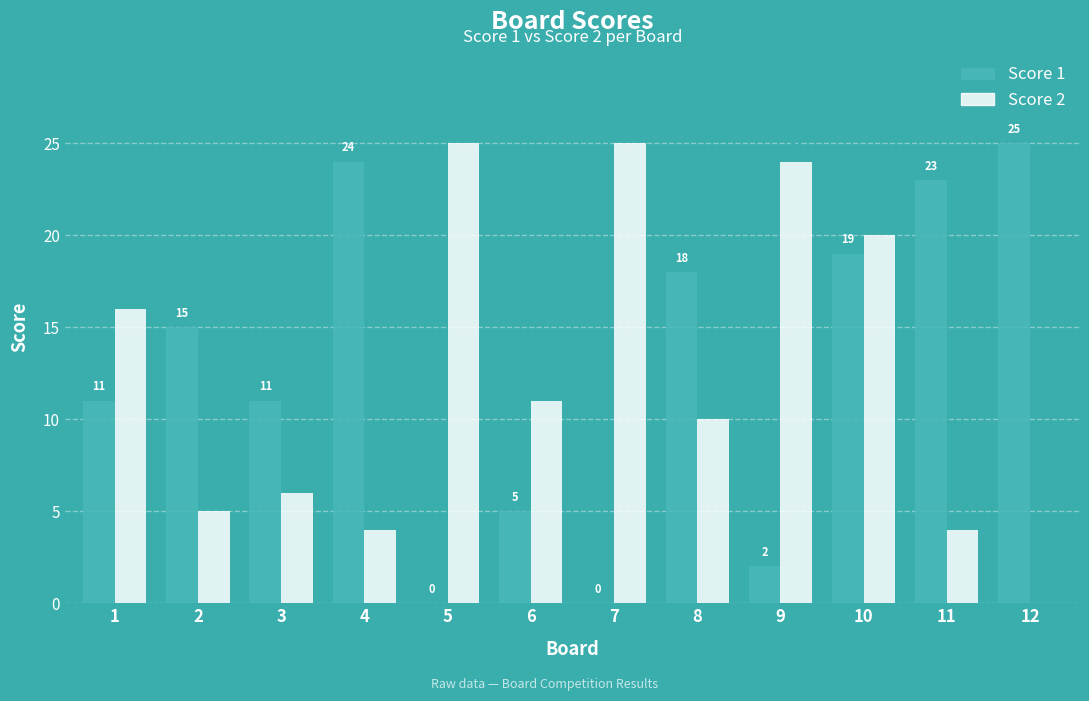

How many values in Score 2 are above zero?

11